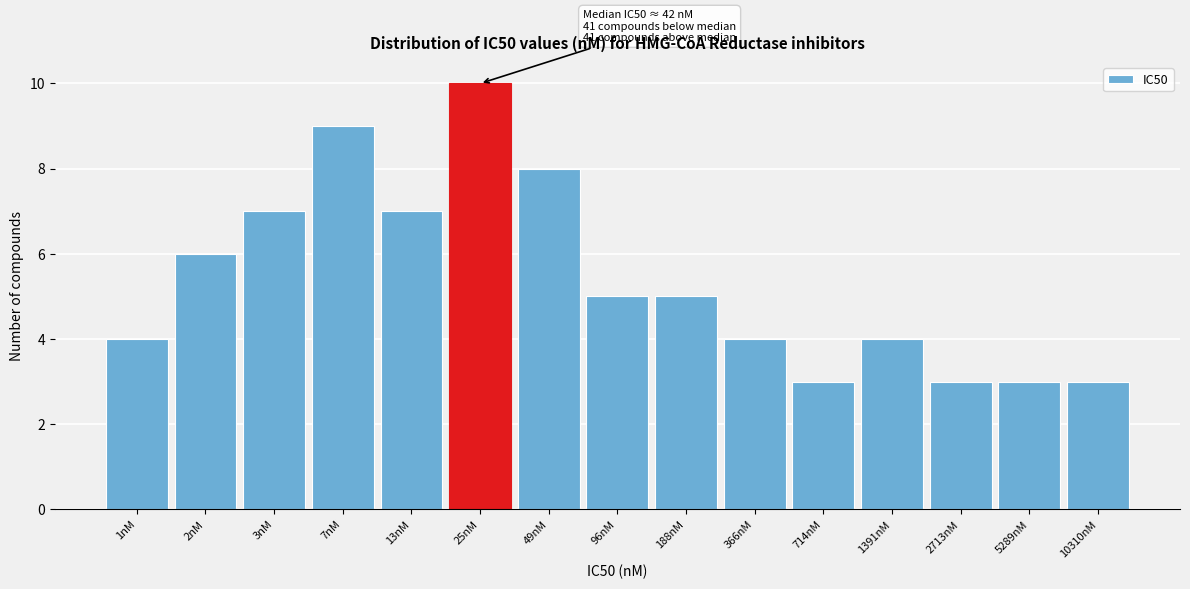

Reading left to right, list all the values displayed in this chart.

1nM=4	2nM=6	3nM=7	7nM=9	13nM=7	25nM=10	49nM=8	96nM=5	188nM=5	366nM=4	714nM=3	1391nM=4	2713nM=3	5289nM=3	10310nM=3